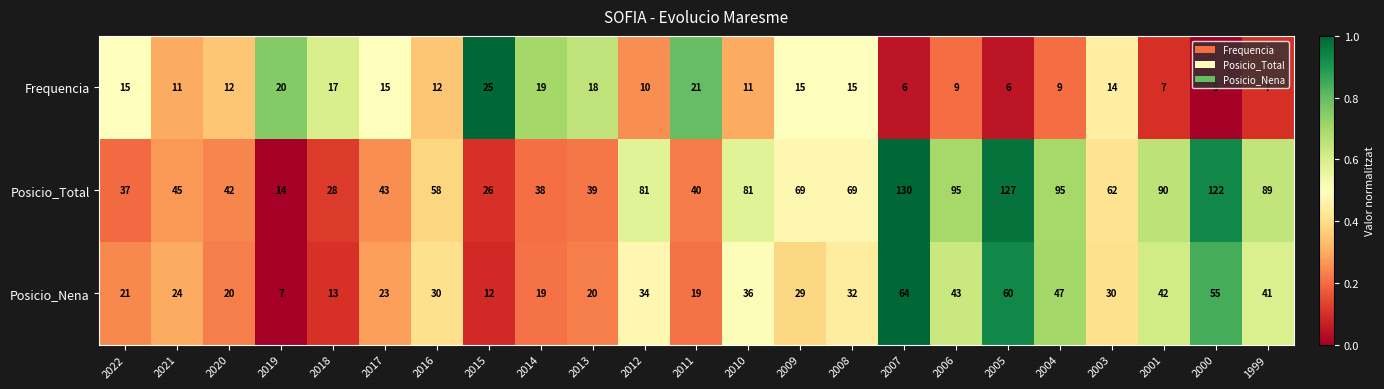

What is the sum of the Posicio_Nena values at 2019 and 2015?

19